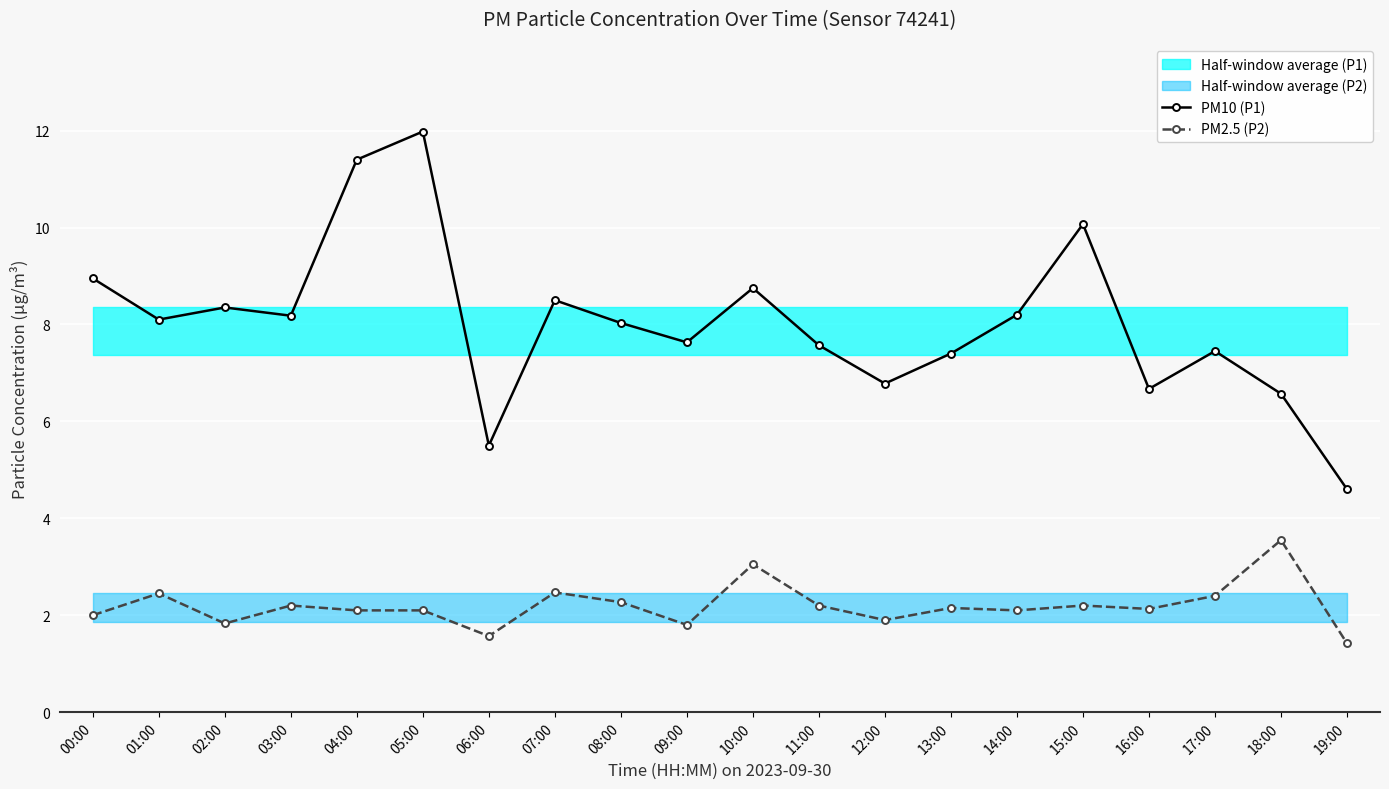

Is it true that PM10 (P1) equals 12.6 at 01:00?

False